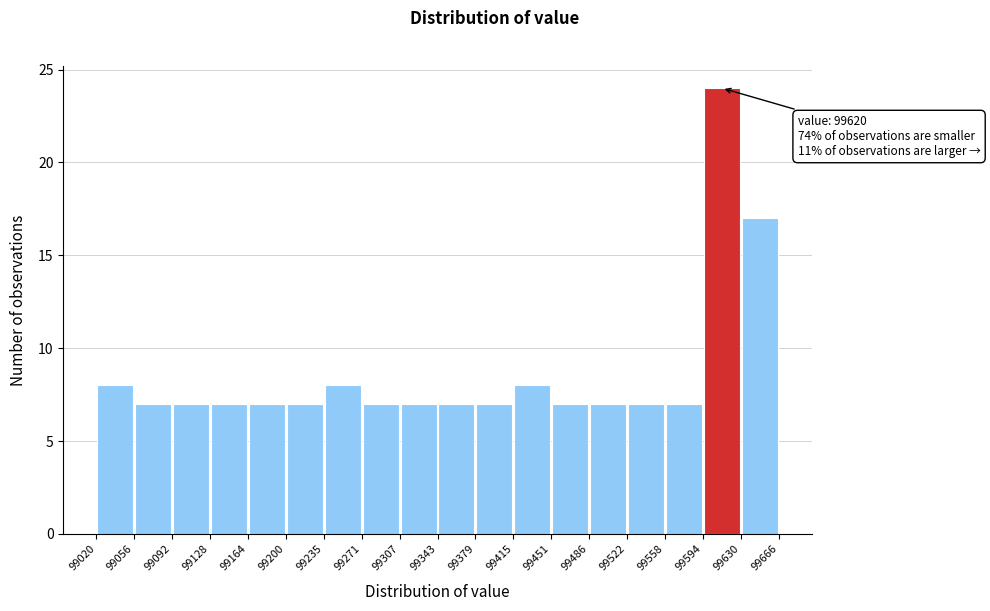

Which range on the x-axis has the tallest bar?

99594 to 99630